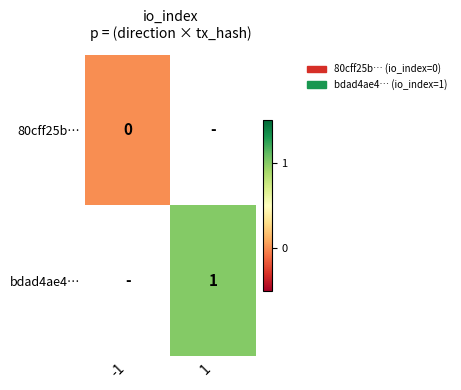

True or false: bdad4ae4… has a value of 1.8 at 1.

False